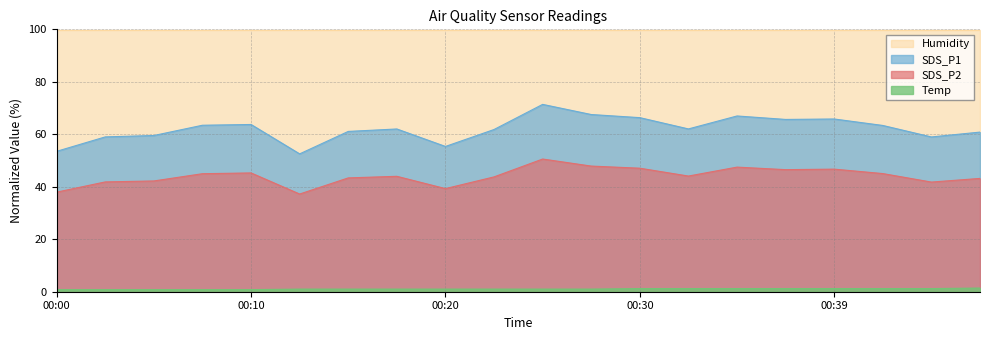

True or false: SDS_P2 has a value of 70.9 at 00:10.

False